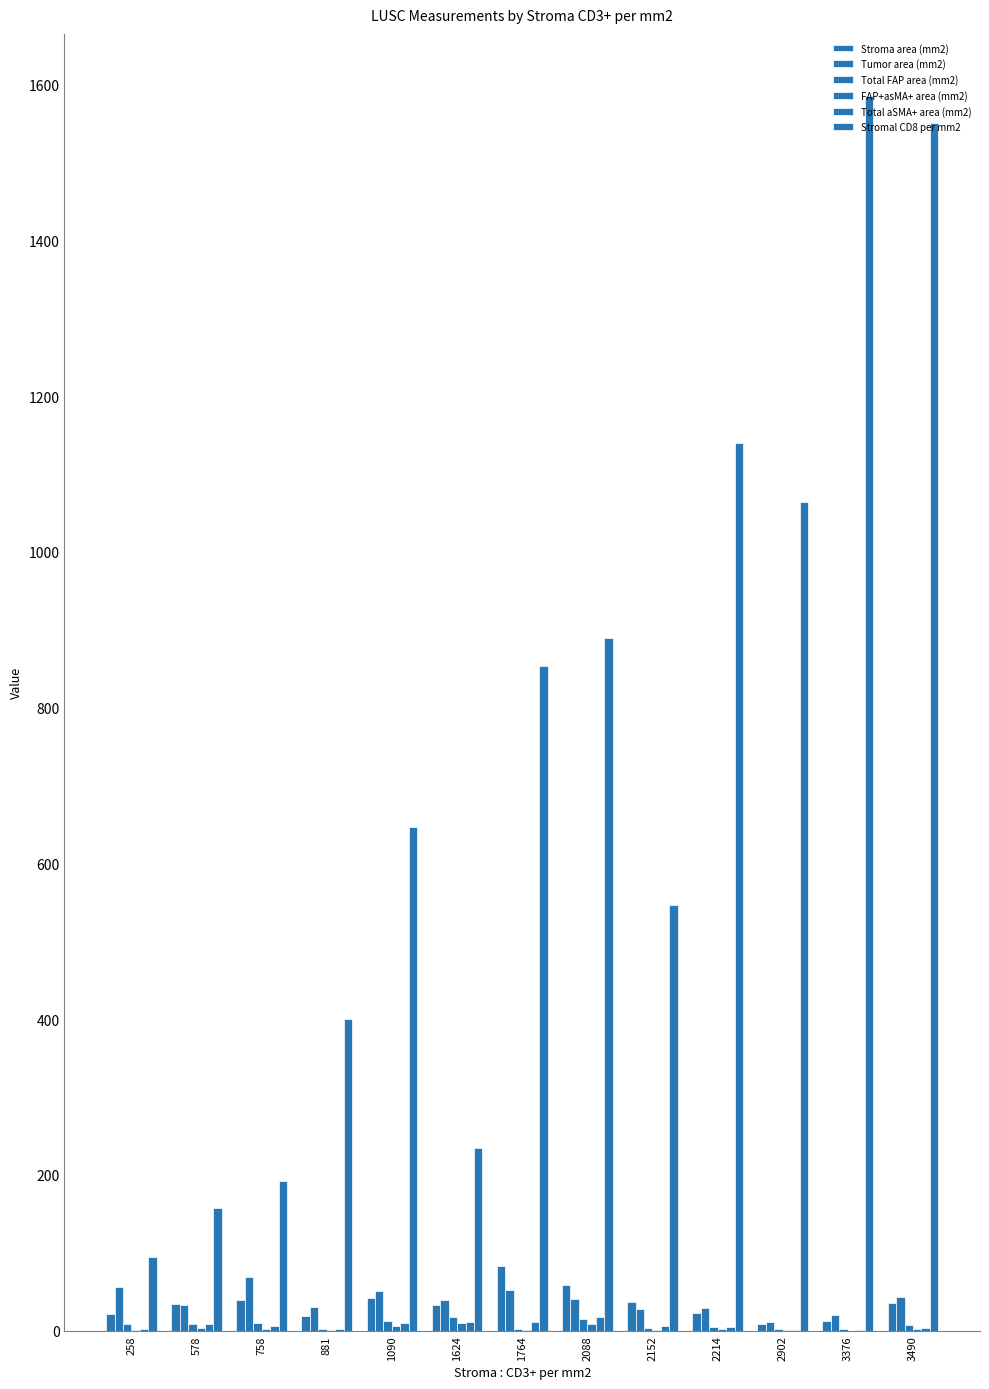

Which has a higher value, 2902 or 3490?

3490